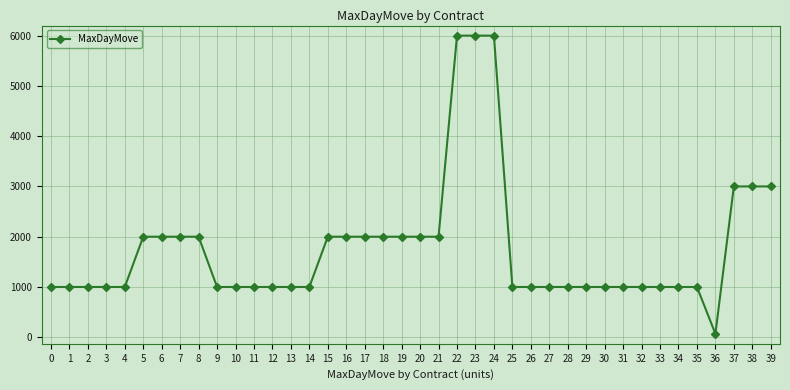

What is the difference between the maximum and second lowest values?

5000